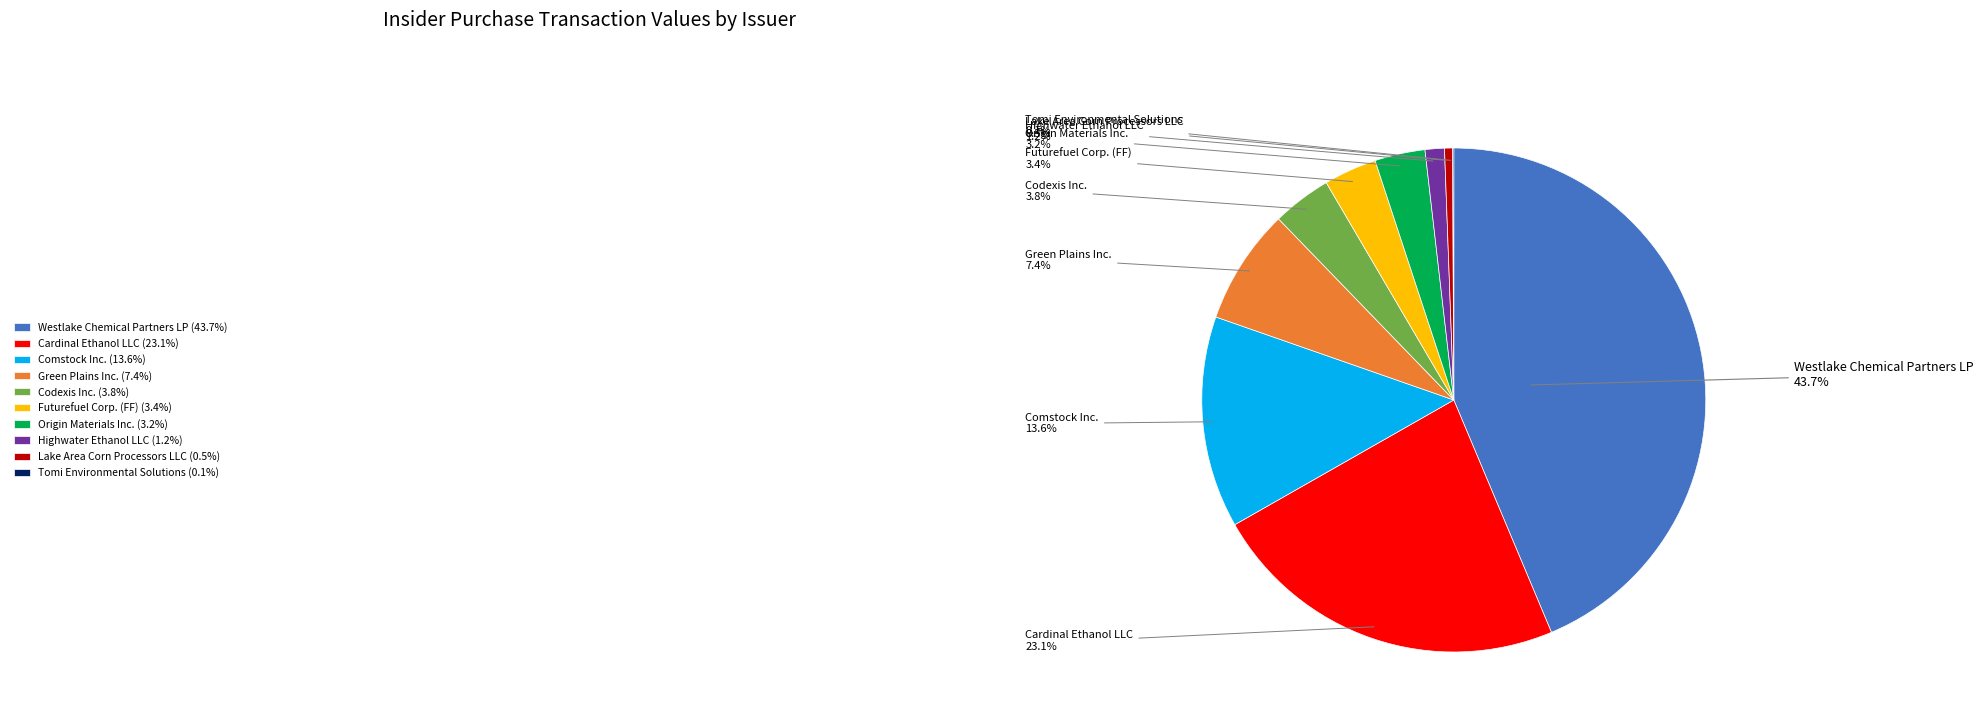

Does Comstock Inc. account for over 50% of the chart?

No